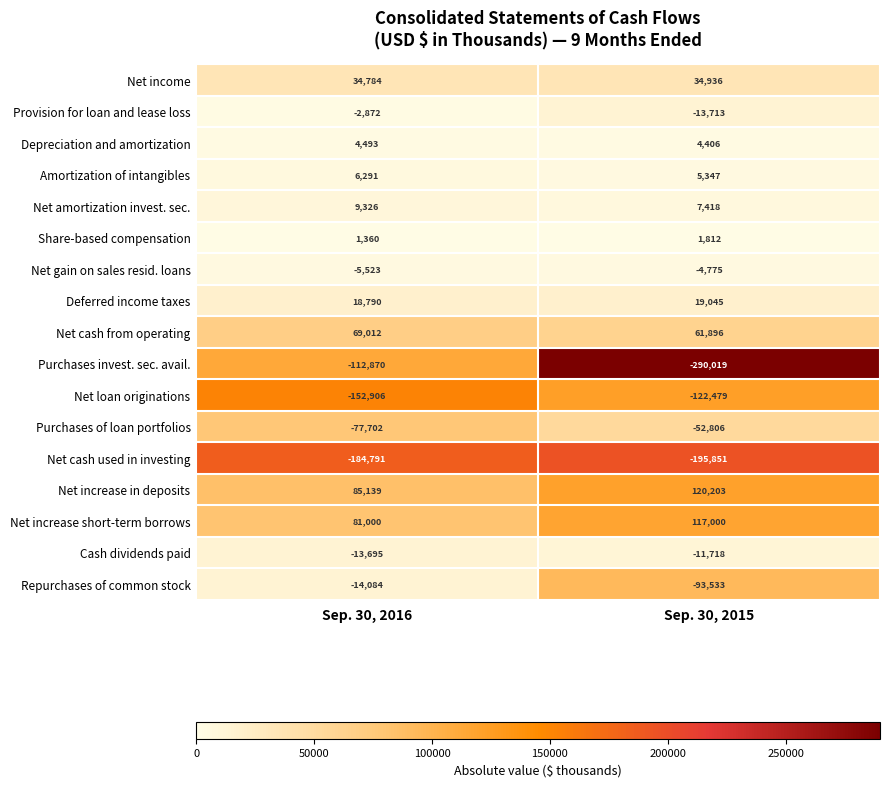

What is the total value across all series at Sep. 30, 2016?

-254248